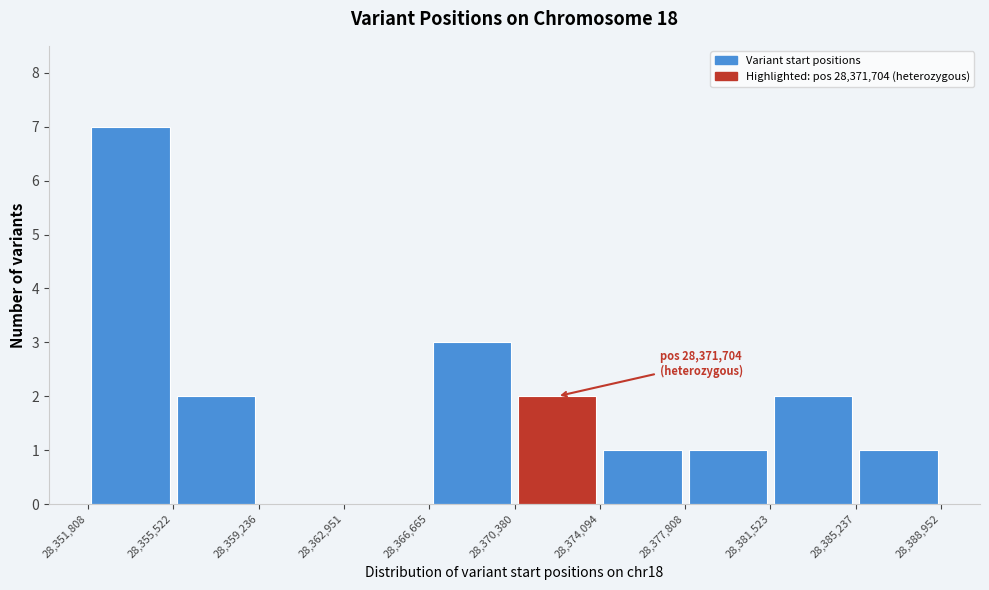

Which range on the x-axis has the tallest bar?

28,351,808 to 28,355,522